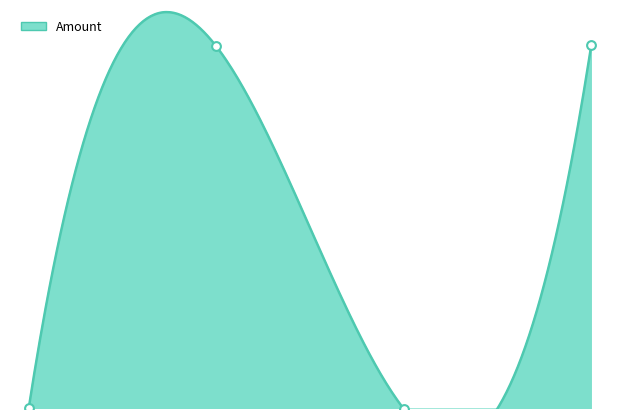

What is the change in value from 2023-10-24 06:27 to 2023-10-24 06:39?

-29941.5